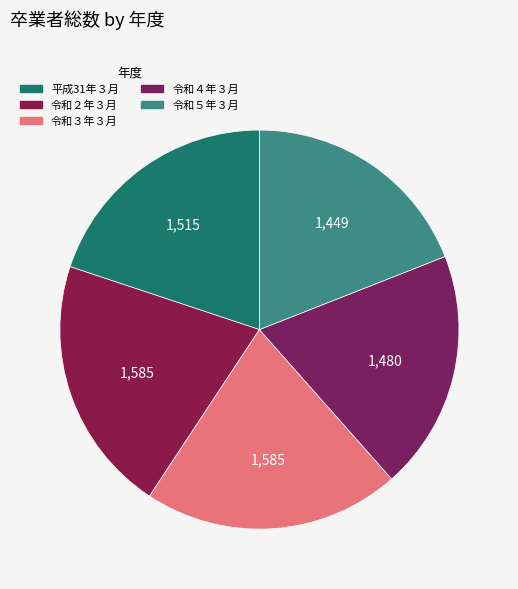

How many slices are in this pie chart?

5